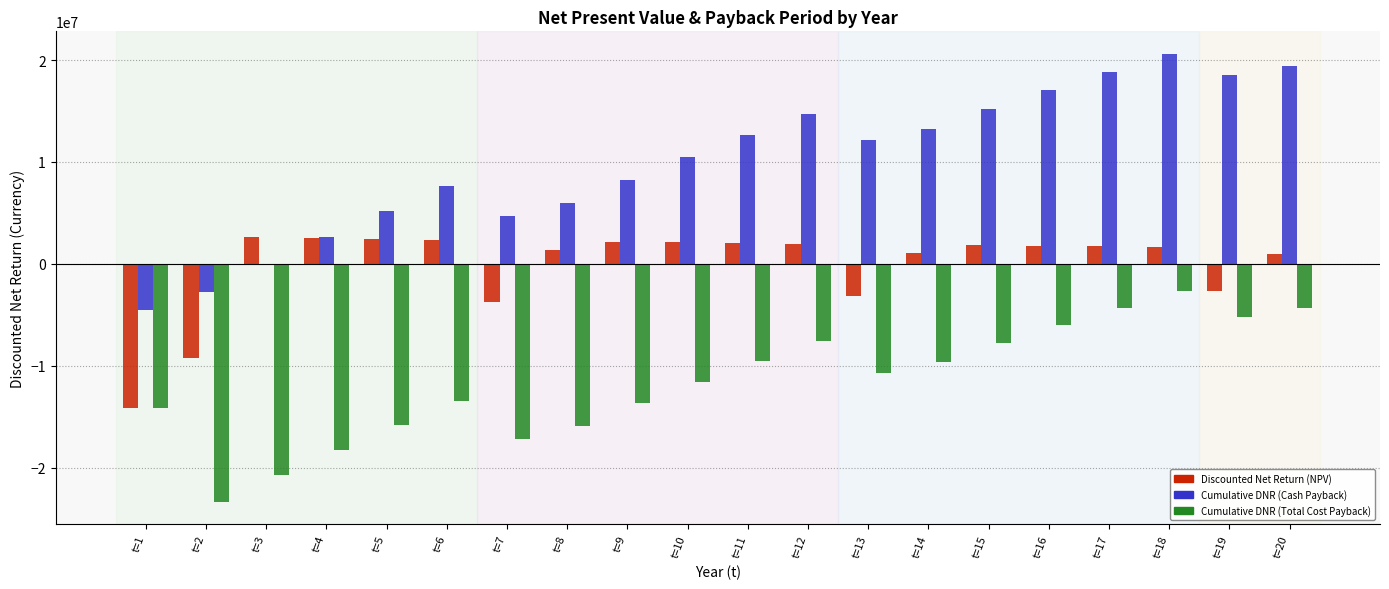

At which category is the sum across all series the highest?

t=18